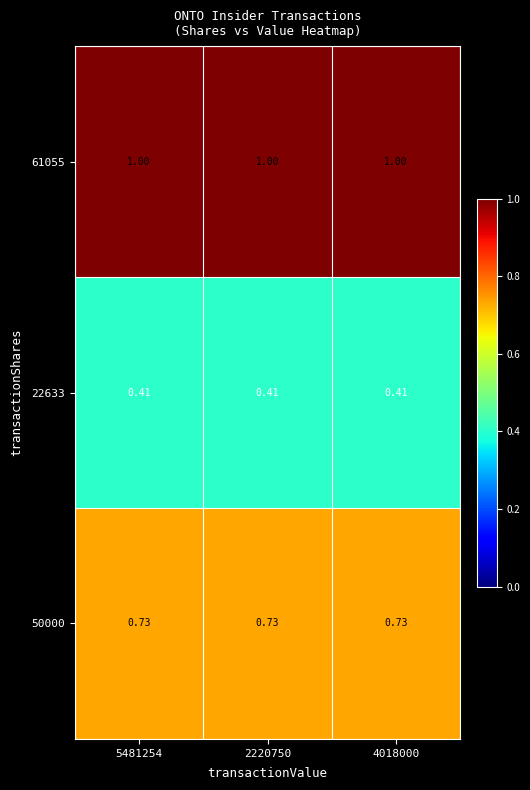

Is the value of 61055 at 5481254 greater than the value of 22633 at 2220750?

Yes